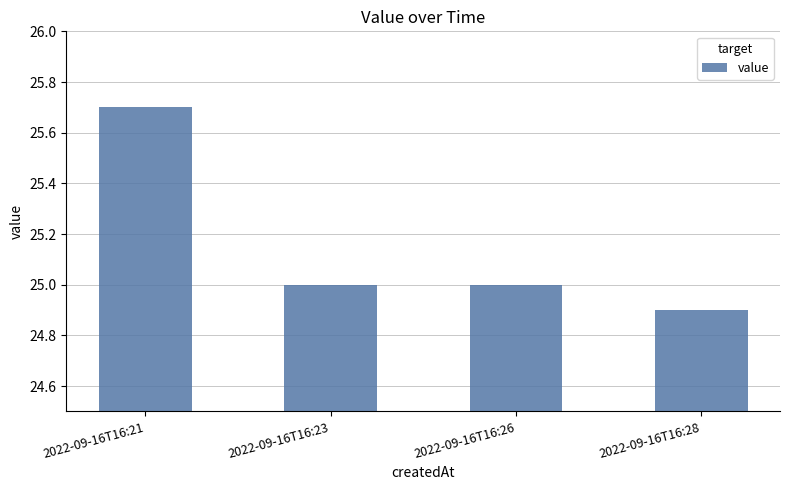

How many distinct data groups are displayed?

1